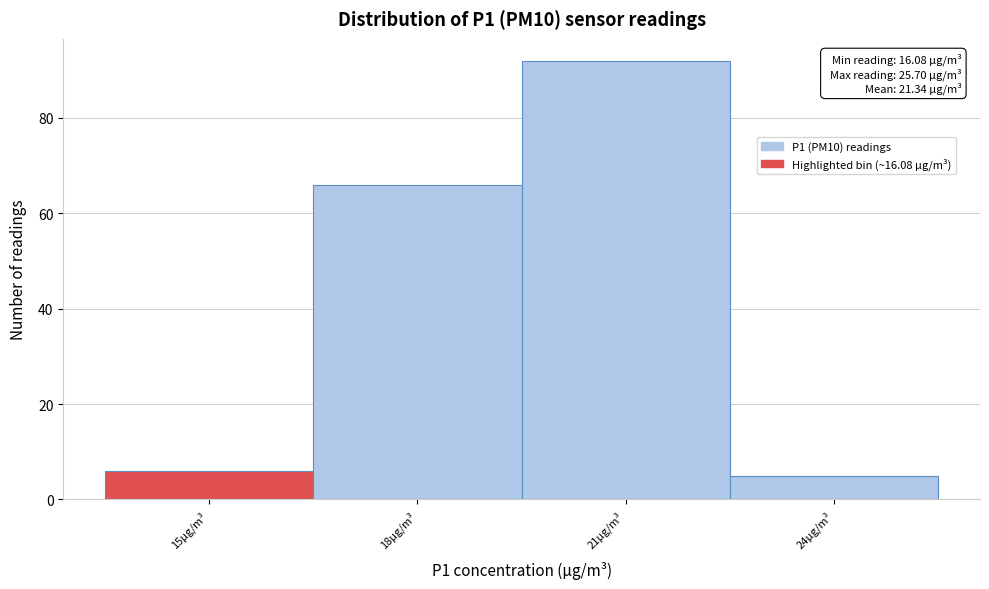

Reading right to left, what are all the values shown in this chart?

5	92	66	6